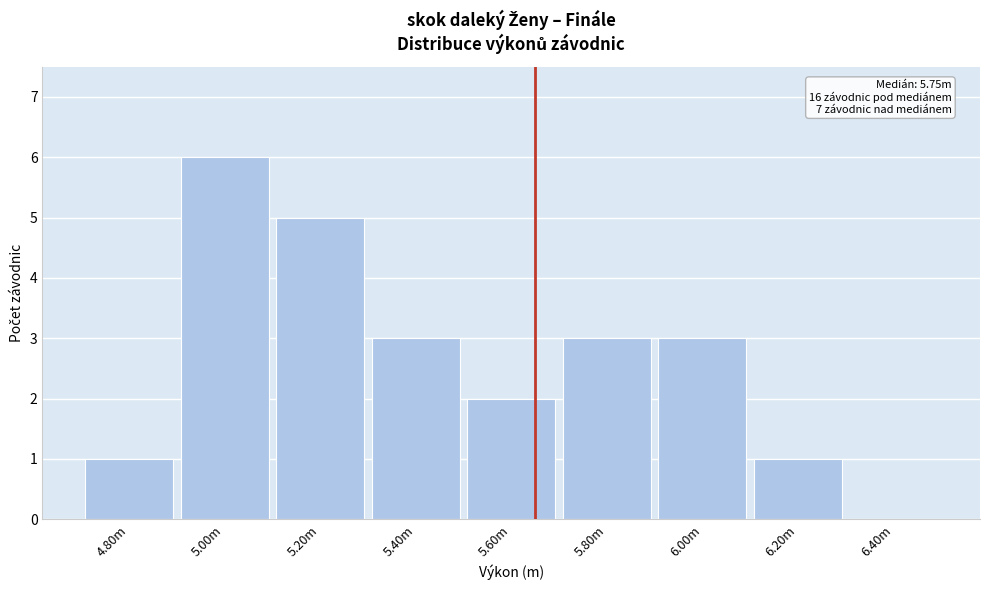

Reading right to left, extract all data points from this chart.

6.40m=0	6.20m=1	6.00m=3	5.80m=3	5.60m=2	5.40m=3	5.20m=5	5.00m=6	4.80m=1